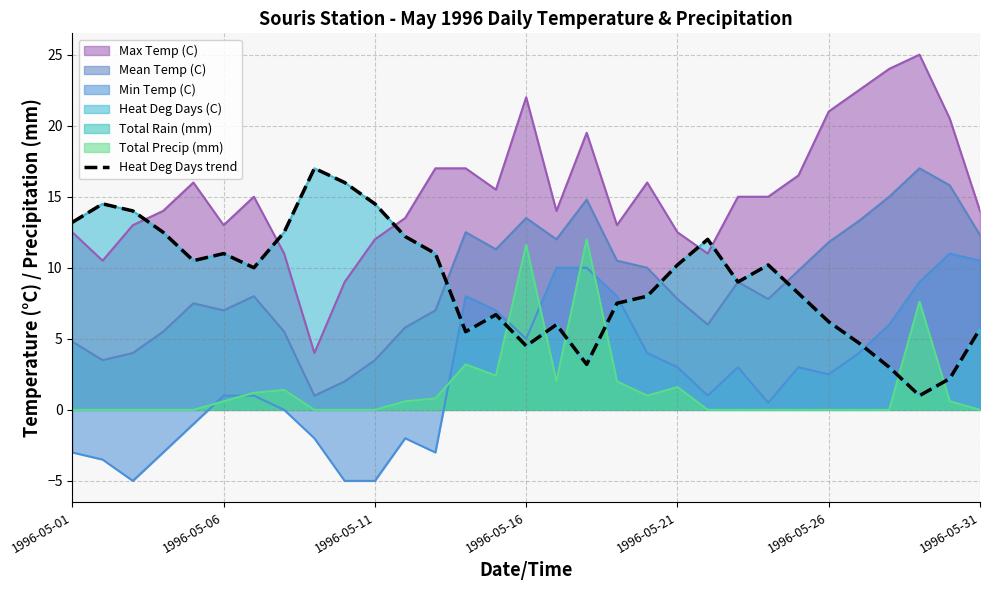

What is the difference between the second highest and minimum values?

15.0